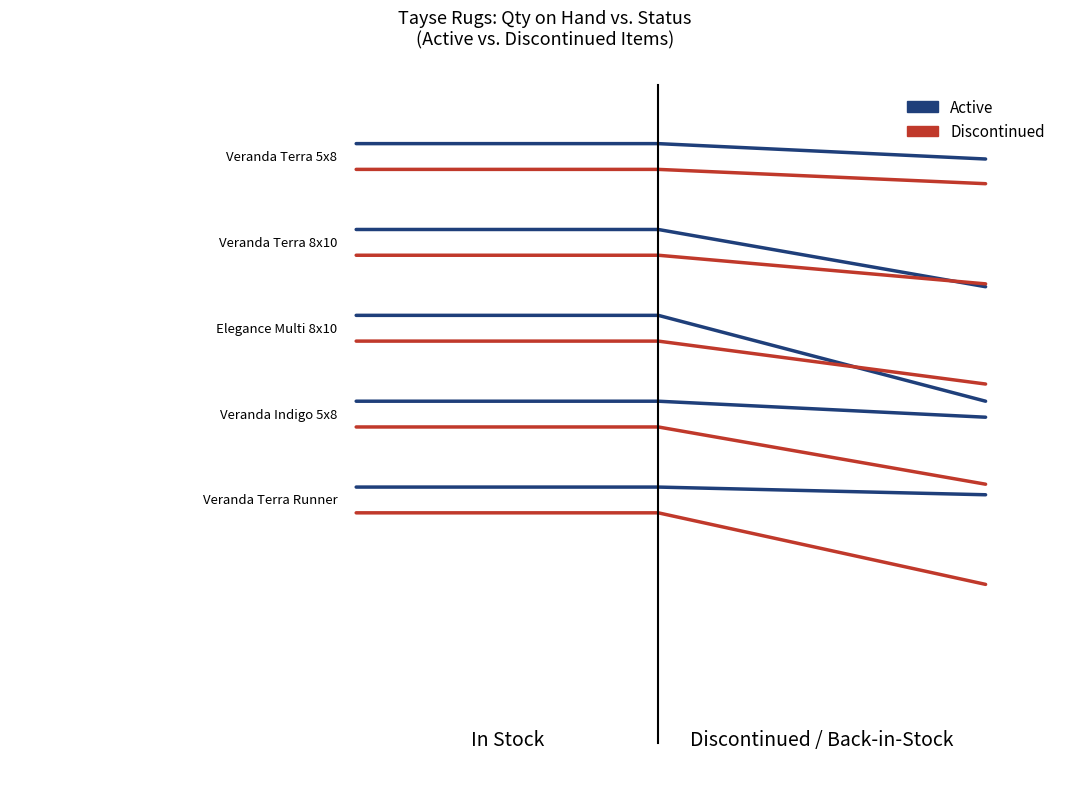

What is the sum of the Discontinued values at 1.0 and 0.0?

1.6